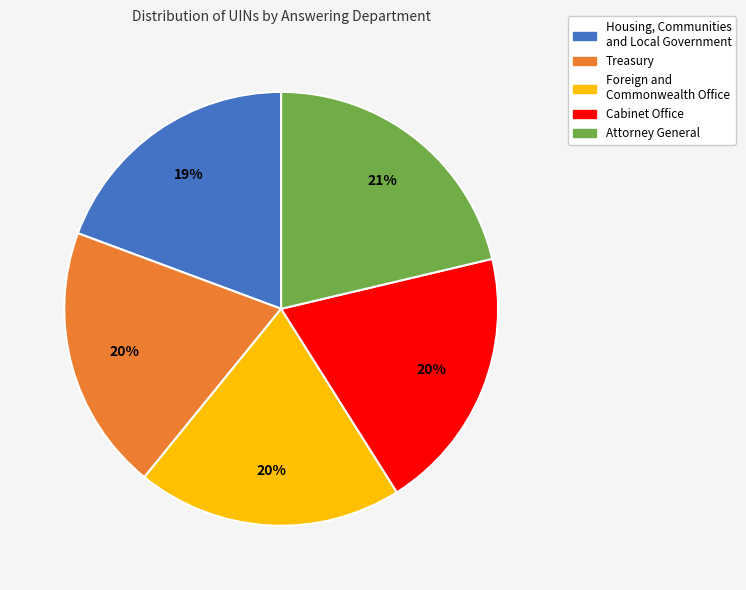

Count the number of slices in the pie.

5